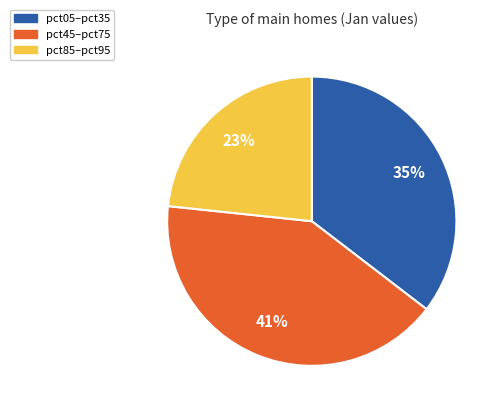

To the nearest percent, what is the average slice percentage?

33%